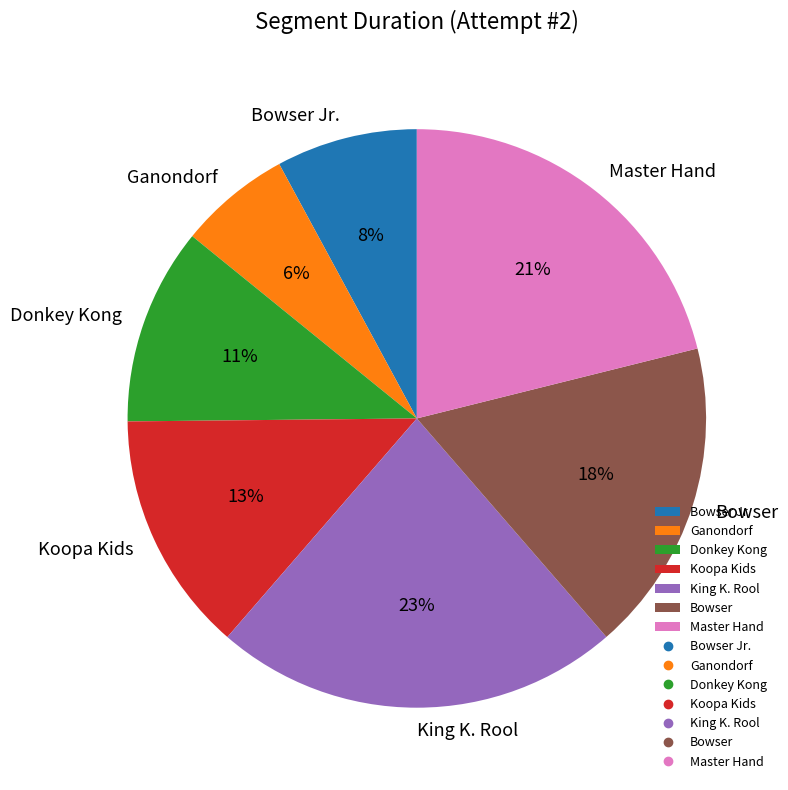

How many segments does this pie chart have?

7